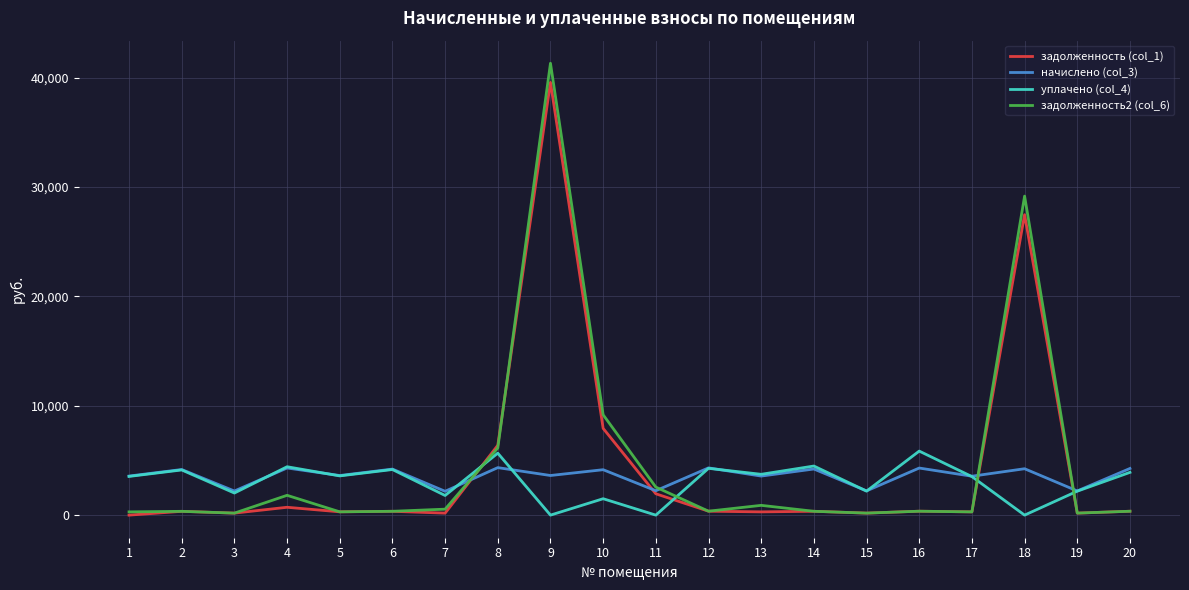

Where is задолженность (col_1) nearest to the value 19776?

18